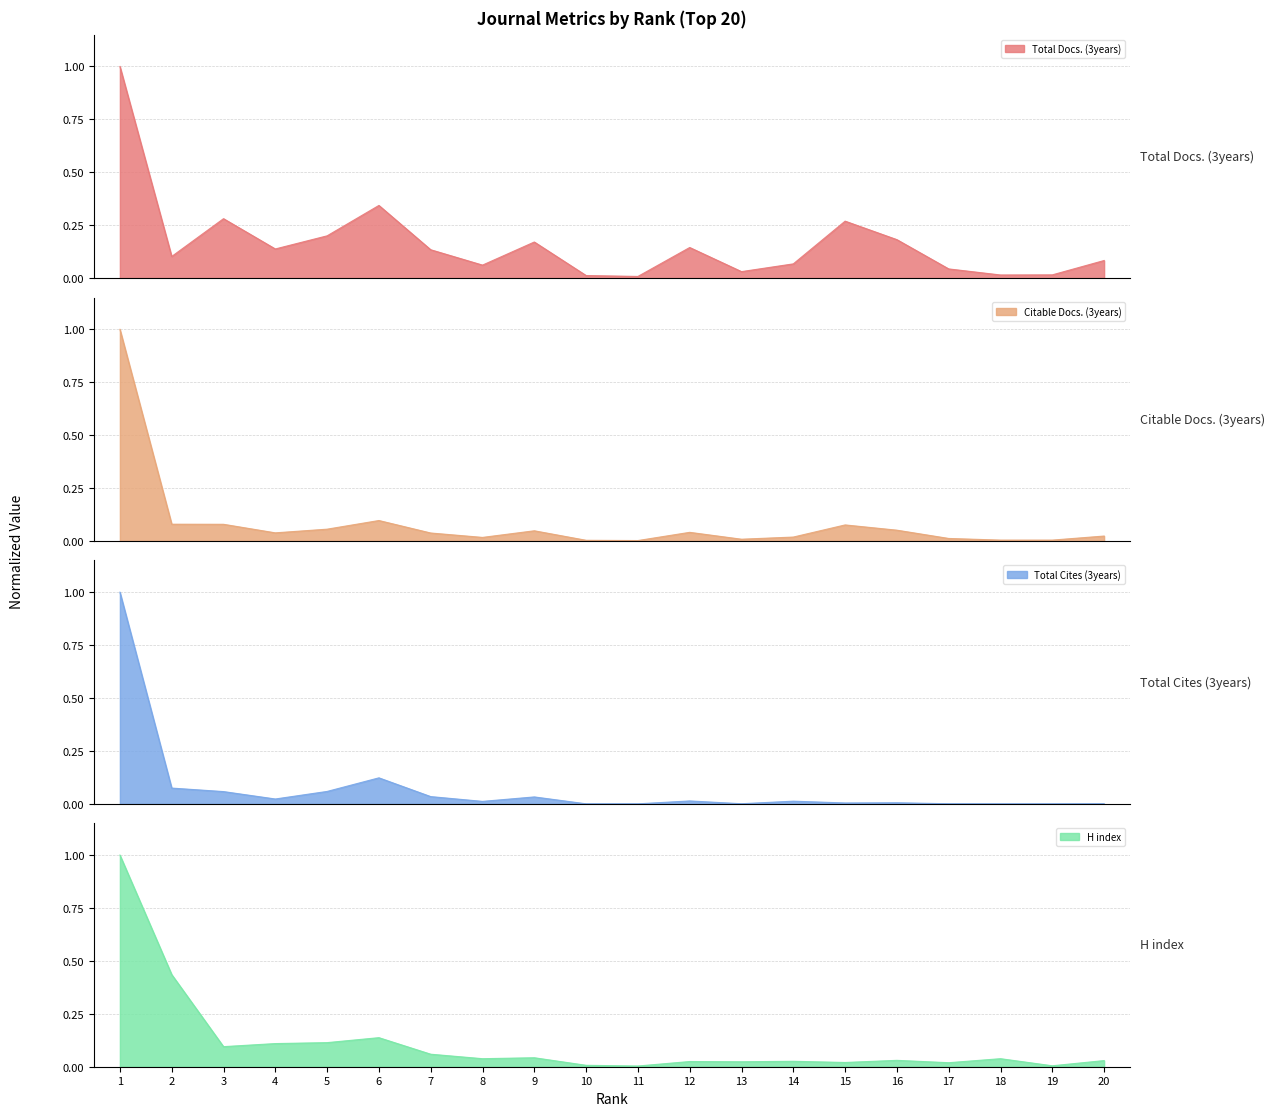

True or false: Total Cites (3years) and H index cross at least once.

False